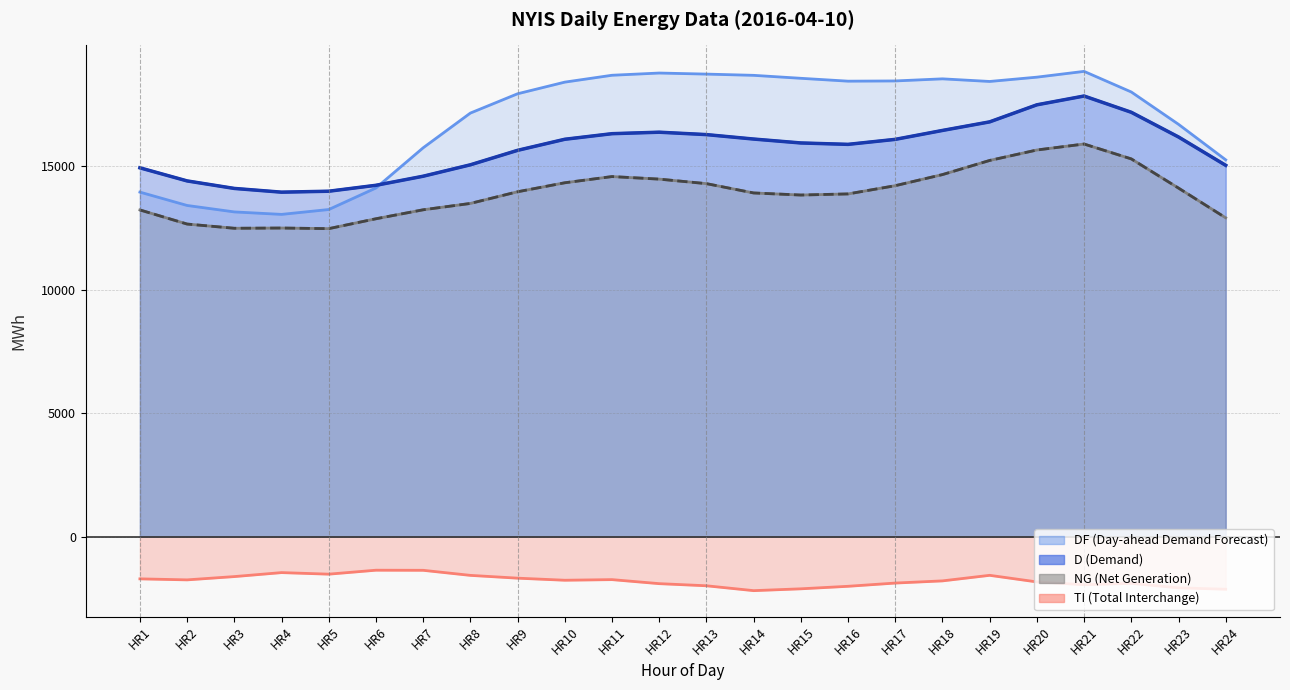

What is the difference between the D (Demand) values at HR8 and HR18?

1390